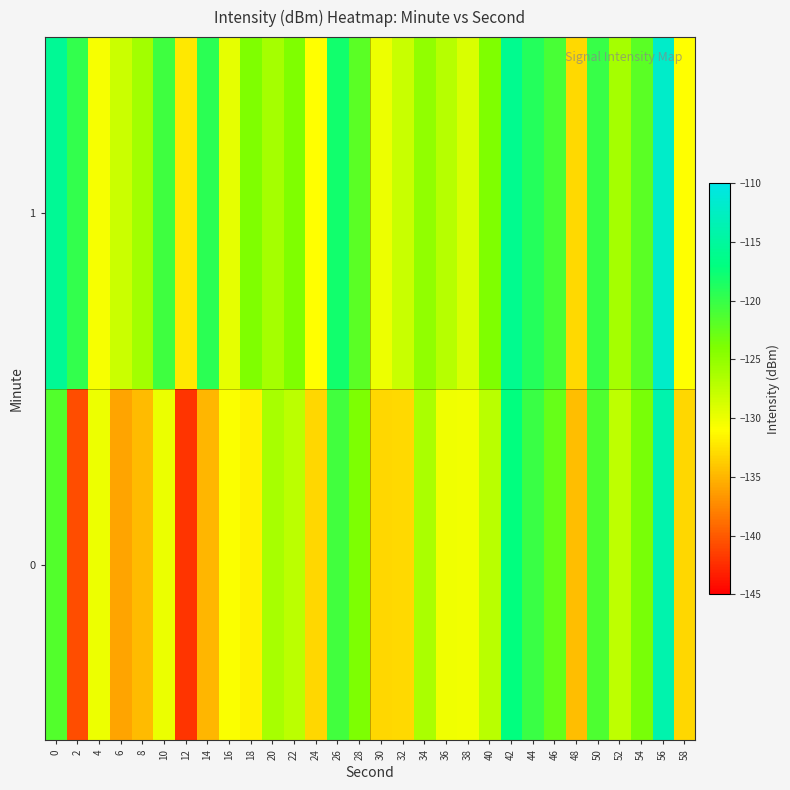

Between 50 and 54, which is larger?

50